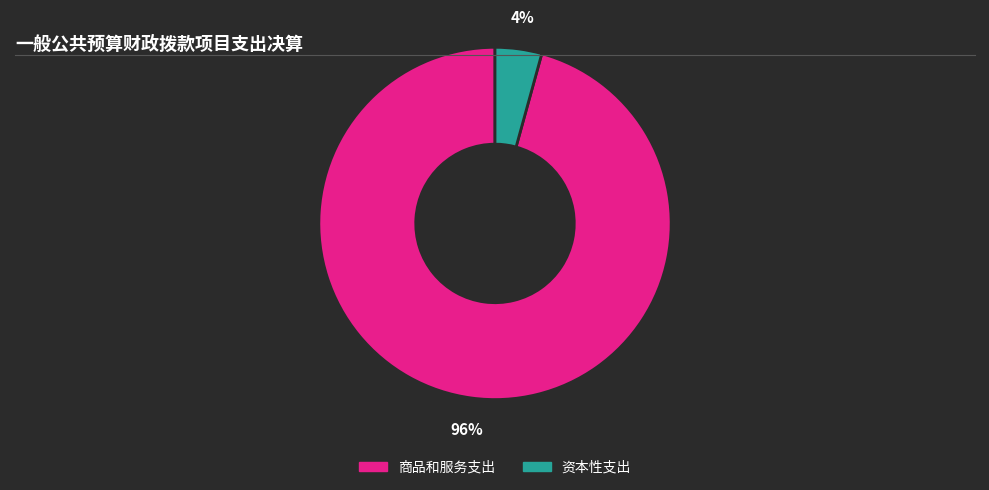

Is there any slice that represents more than half of the pie?

Yes